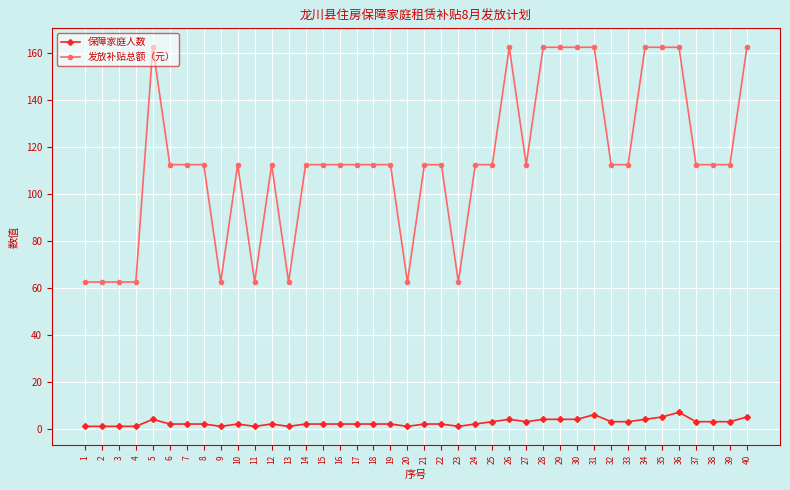

Which series has the largest total across all categories?

发放补贴总额（元）